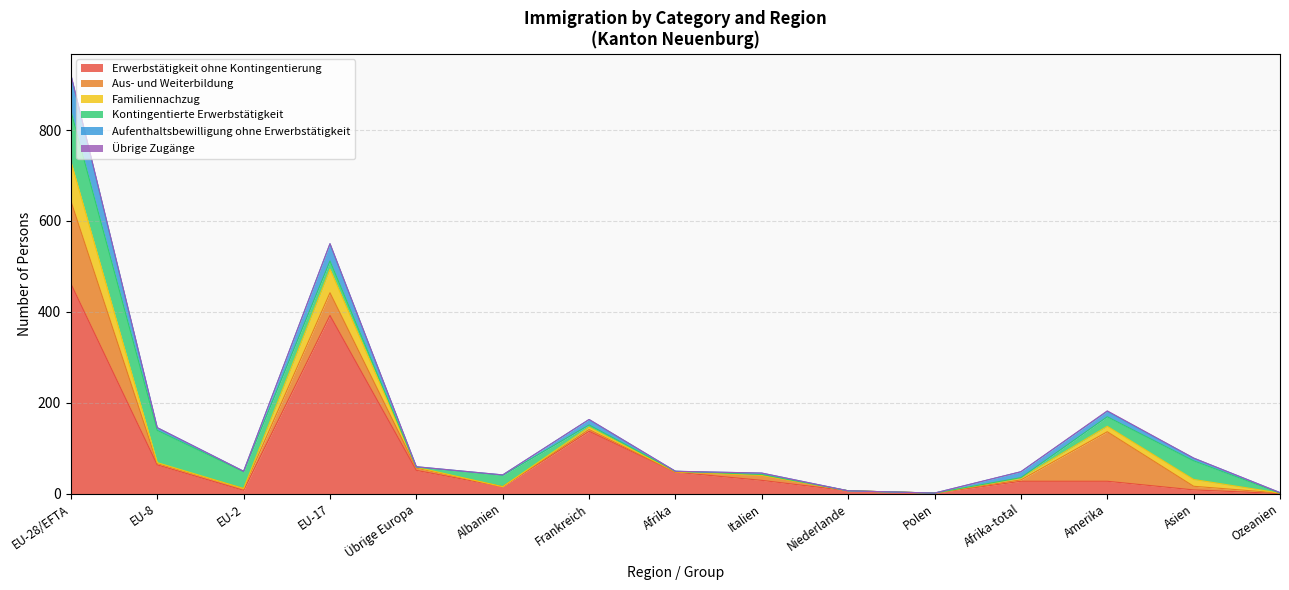

True or false: Erwerbstätigkeit ohne Kontingentierung and Familiennachzug cross at least once.

False